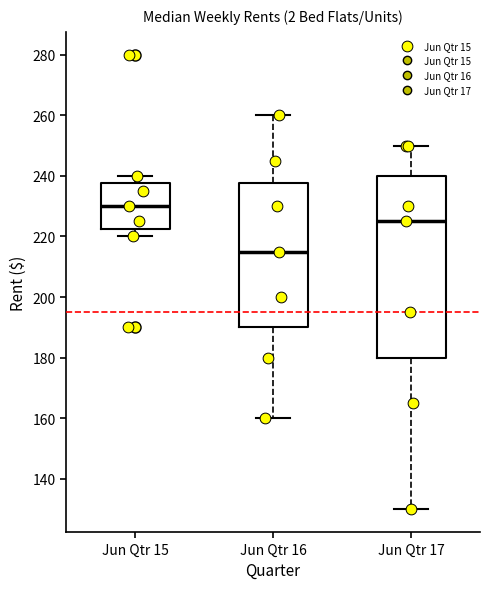

Comparing the boxes themselves (not the whiskers), which one is the tallest?

Jun Qtr 17